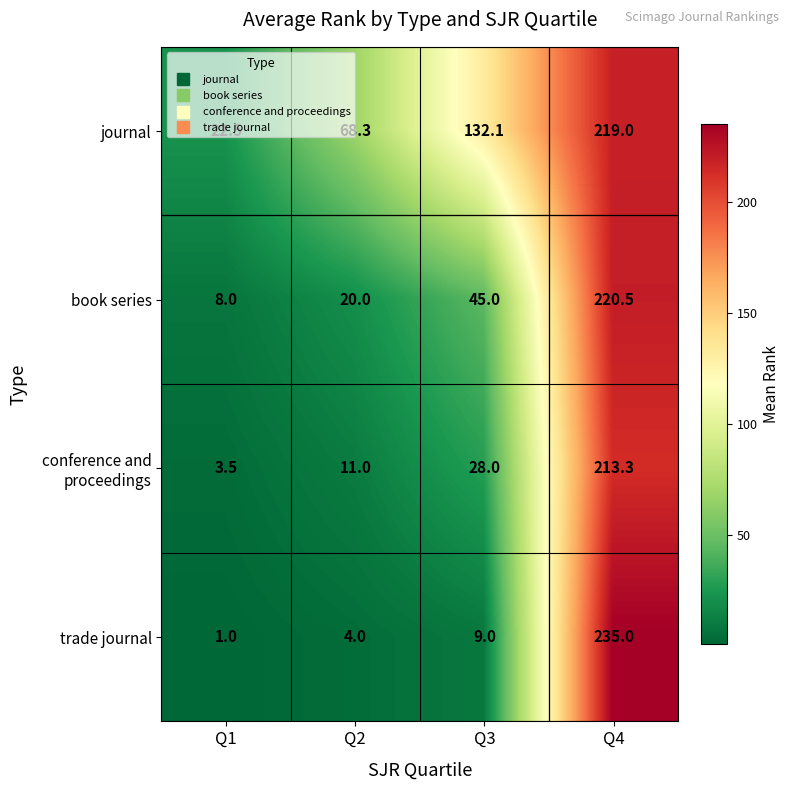

What is the sum of the book series values at Q3 and Q1?

53.0